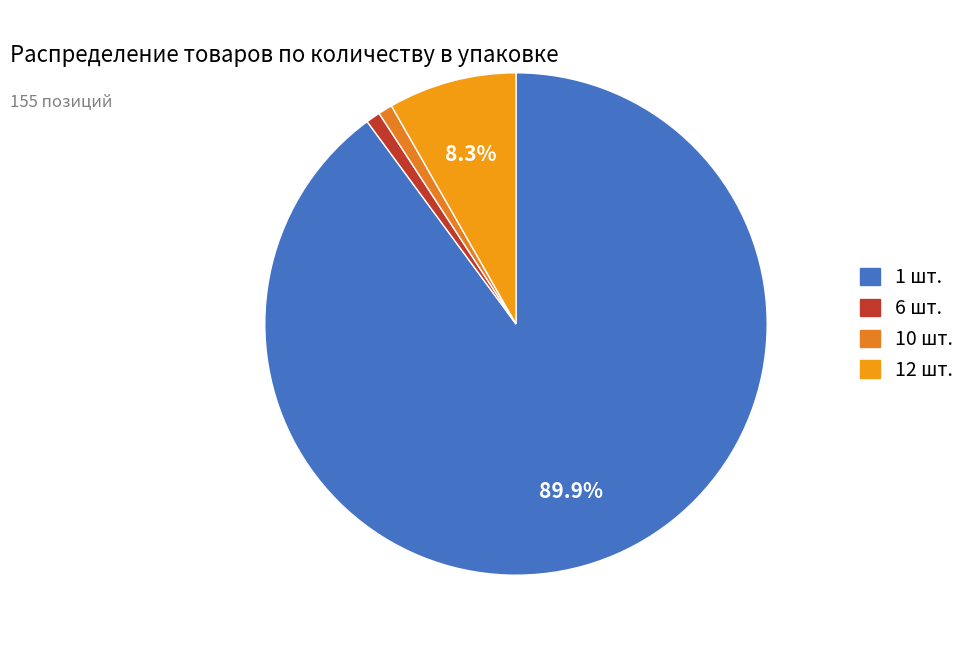

What percentage is the 6 шт. slice, to the nearest percent?

1%